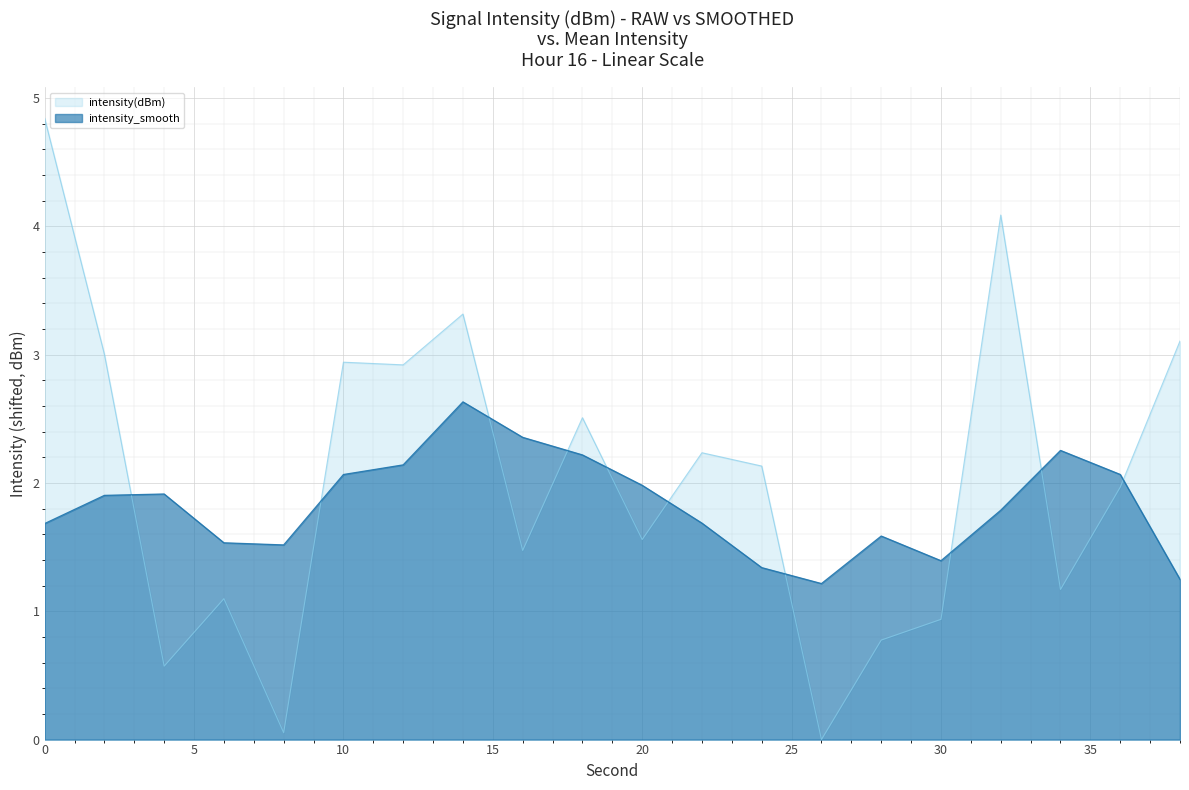

The intensity_smooth series shows 1.4 at 30. True or false?

True